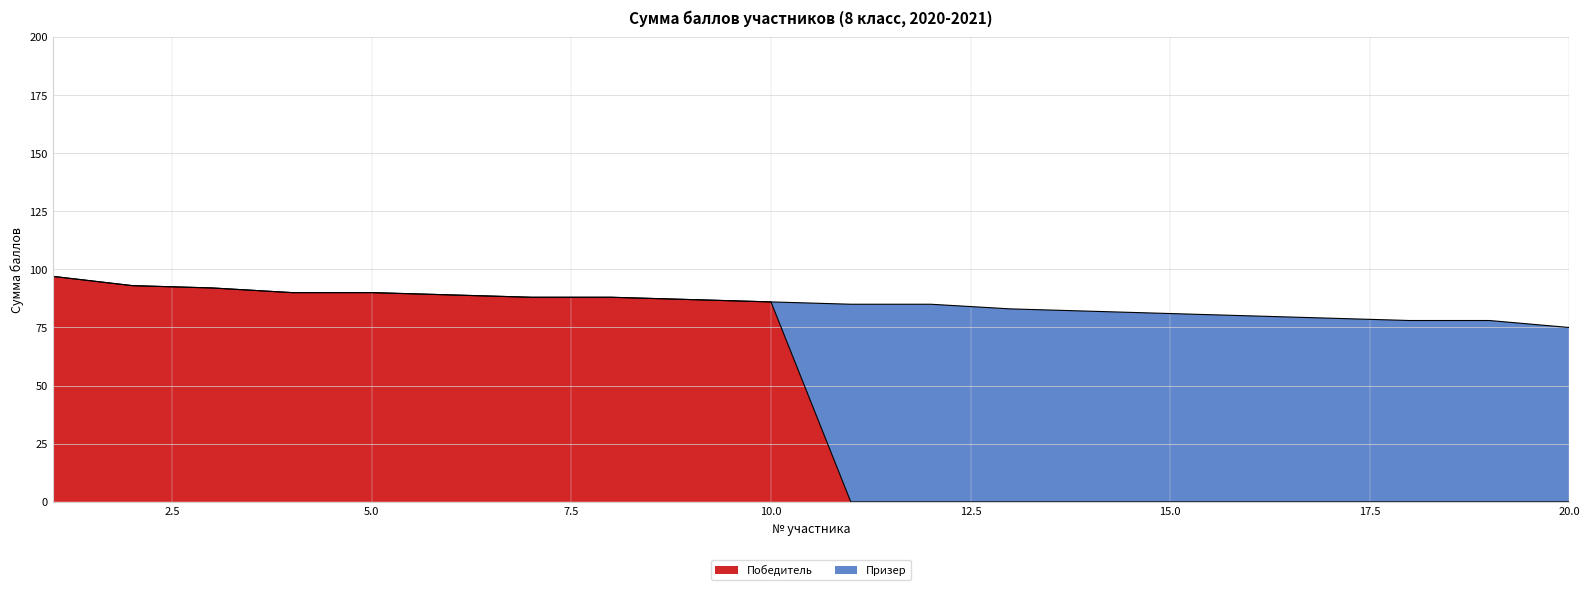

List the labels in order of value, largest first.

1, 2, 3, 4, 5, 6, 7, 8, 9, 10, 11, 12, 13, 14, 15, 16, 17, 18, 19, 20